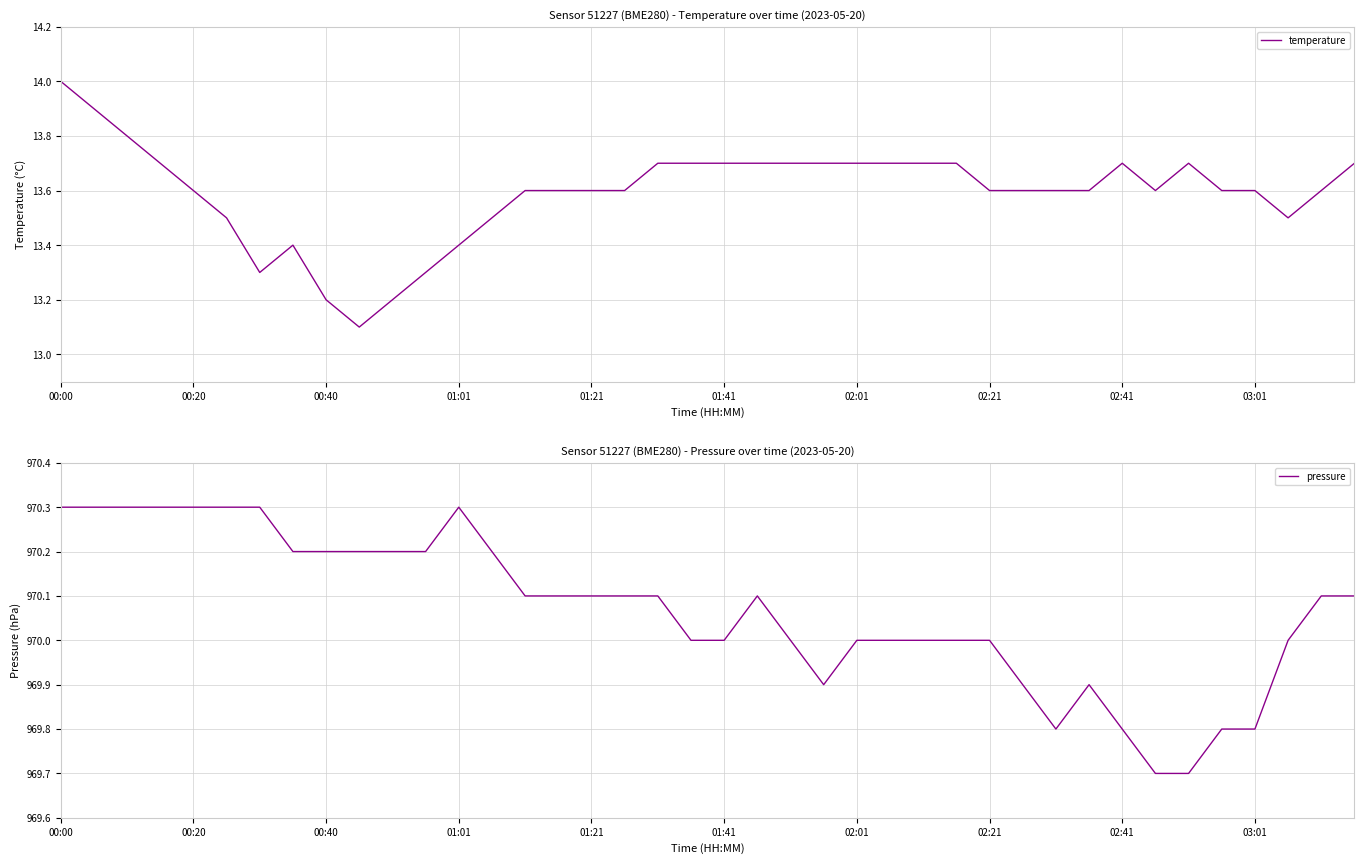

What is the maximum value for pressure?

970.3